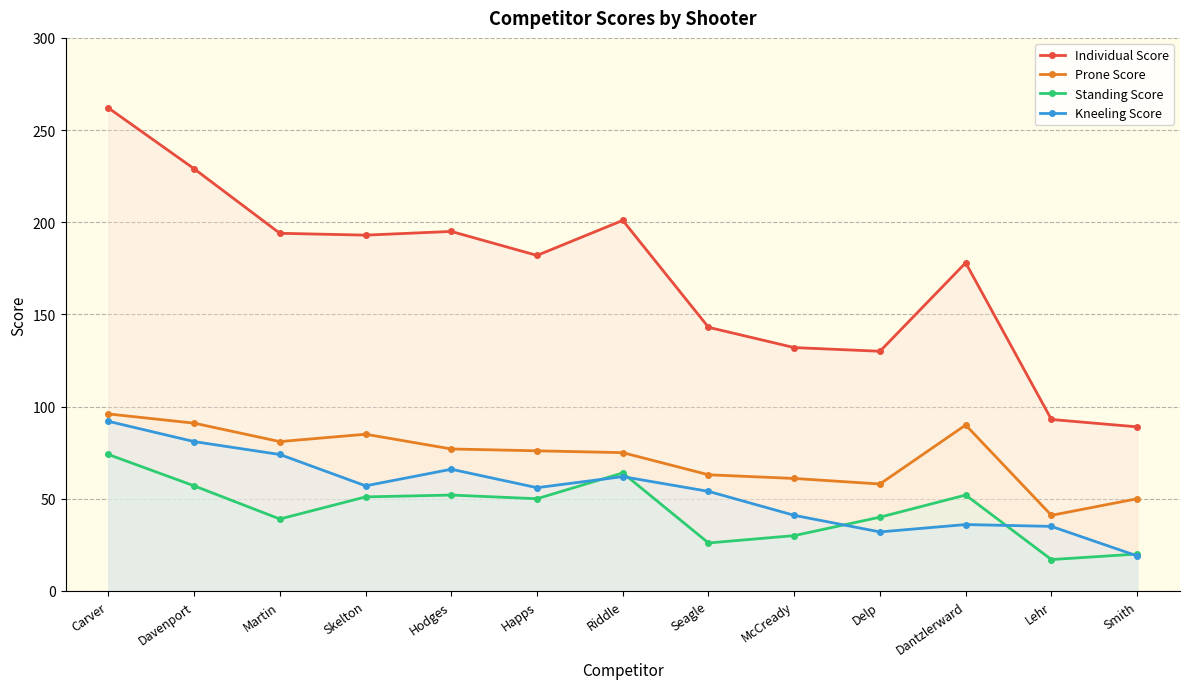

At which label does Individual Score reach its minimum?

Smith